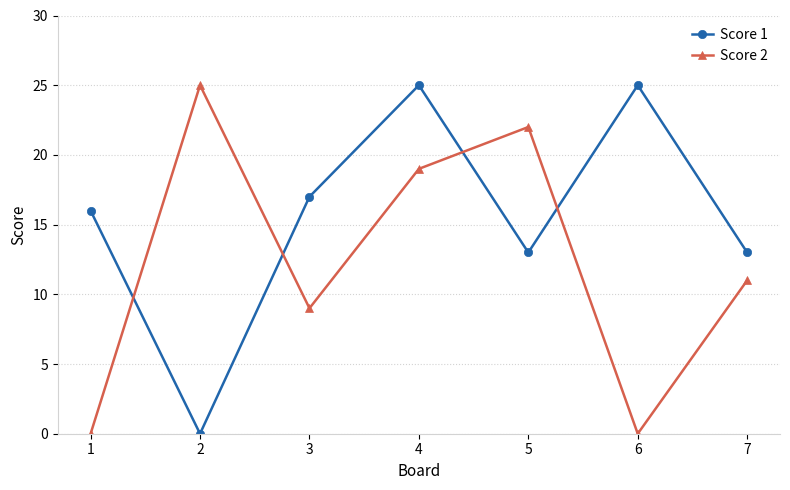

After their last crossing, which series has the higher values: Score 1 or Score 2?

Score 1